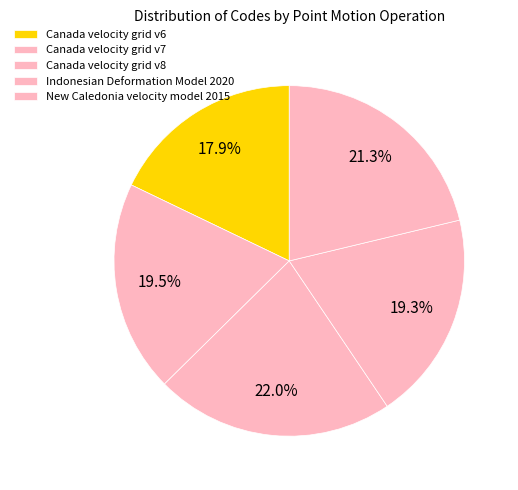

Count the number of slices in the pie.

5